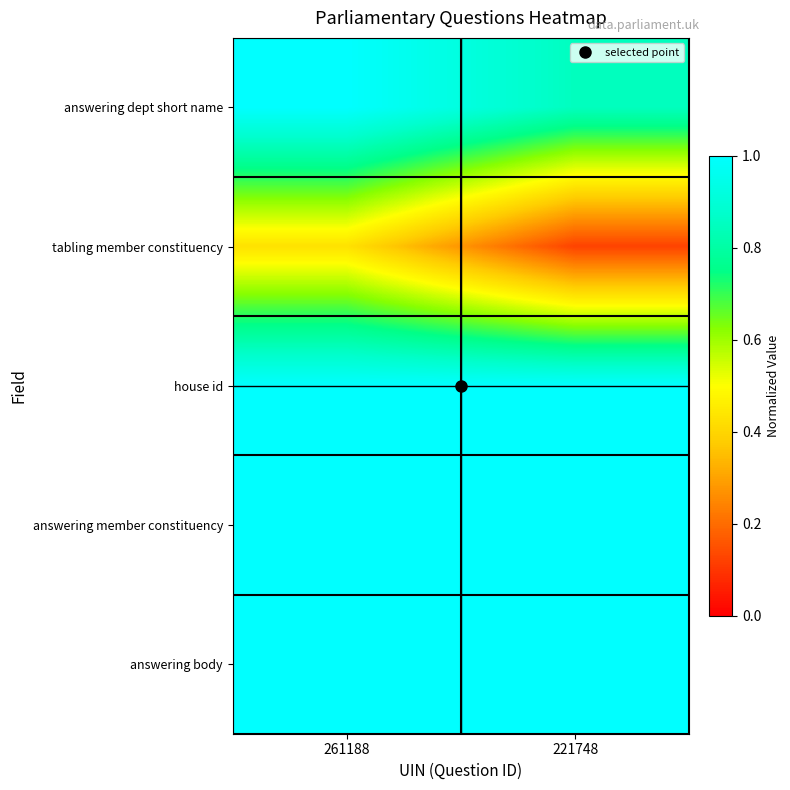

At which category is the sum across all series the highest?

261188